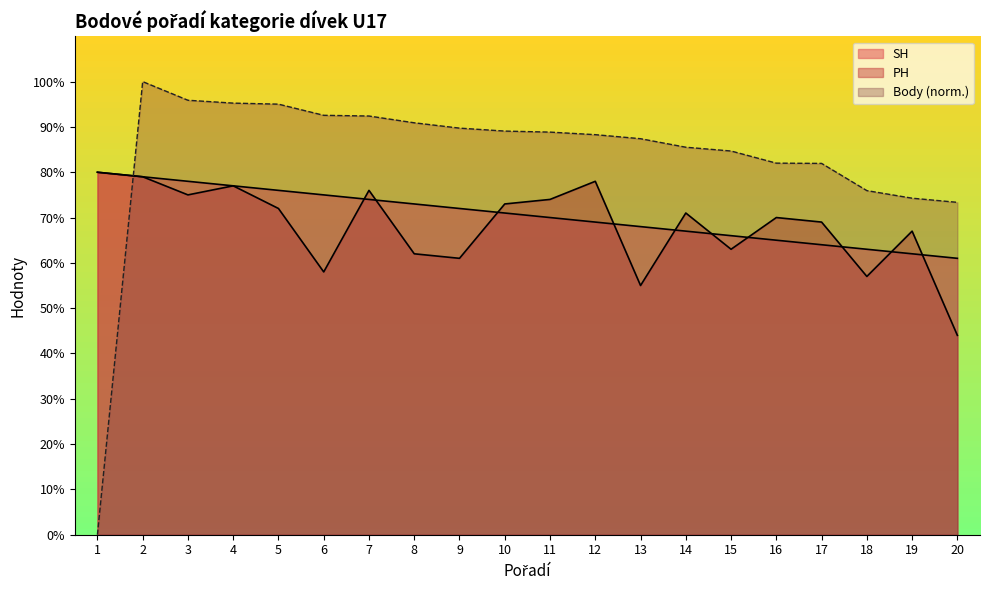

What is the total value across all series at 18?

195.9